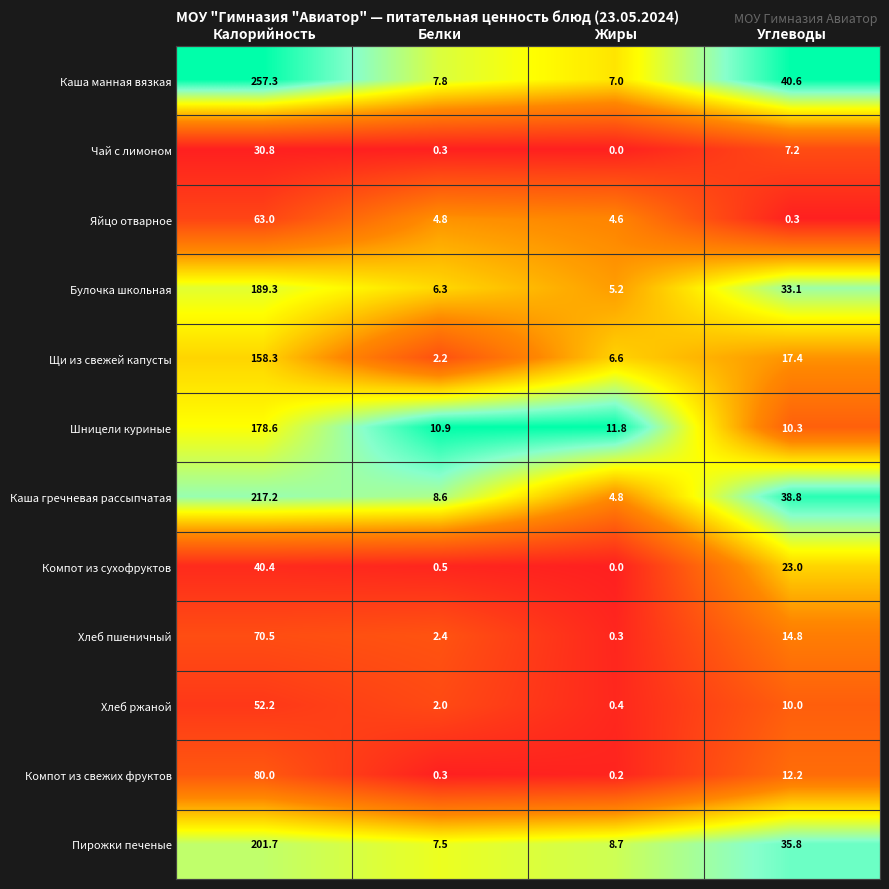

Where does the Яйцо отварное series first go above 4?

Калорийность